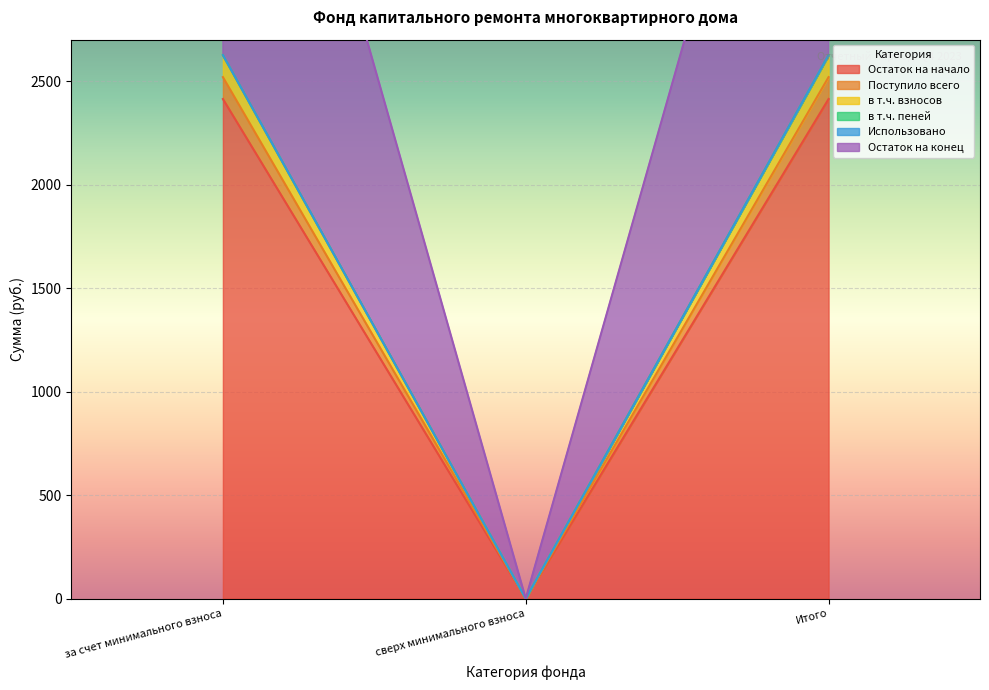

Is the value of Остаток на конец at Итого greater than the value of в т.ч. пеней at за счет минимального взноса?

Yes